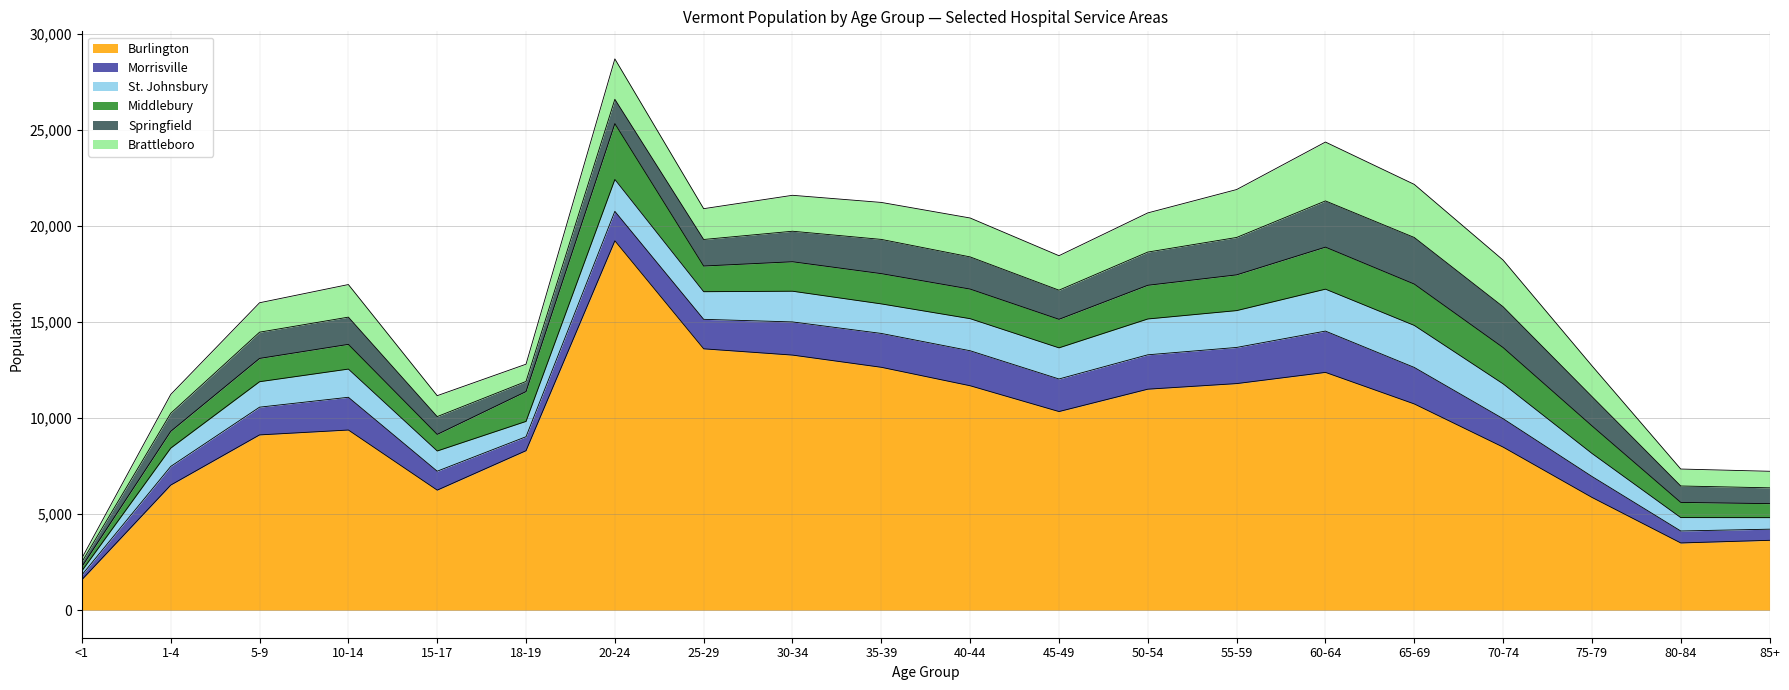

Reading left to right, extract all data points from this chart.

Burlington: <1=1587	1-4=6509	5-9=9120	10-14=9374	15-17=6245	18-19=8299	20-24=19221	25-29=13599	30-34=13273	35-39=12638	40-44=11677	45-49=10335	50-54=11499	55-59=11790	60-64=12373	65-69=10731	70-74=8485	75-79=5868	80-84=3497	85+=3635
Morrisville: <1=246	1-4=970	5-9=1443	10-14=1704	15-17=986	18-19=726	20-24=1533	25-29=1535	30-34=1726	35-39=1762	40-44=1822	45-49=1695	50-54=1789	55-59=1881	60-64=2149	65-69=1900	70-74=1478	75-79=1090	80-84=623	85+=579
St. Johnsbury: <1=213	1-4=954	5-9=1325	10-14=1467	15-17=1052	18-19=798	20-24=1658	25-29=1438	30-34=1598	35-39=1537	40-44=1669	45-49=1620	50-54=1865	55-59=1917	60-64=2182	65-69=2186	70-74=1814	75-79=1199	80-84=697	85+=600
Middlebury: <1=221	1-4=873	5-9=1212	10-14=1286	15-17=863	18-19=1552	20-24=2907	25-29=1336	30-34=1533	35-39=1574	40-44=1539	45-49=1485	50-54=1753	55-59=1860	60-64=2186	65-69=2151	70-74=1888	75-79=1435	80-84=790	85+=729
Springfield: <1=242	1-4=938	5-9=1365	10-14=1417	15-17=926	18-19=526	20-24=1265	25-29=1381	30-34=1588	35-39=1782	40-44=1675	45-49=1516	50-54=1728	55-59=1946	60-64=2406	65-69=2425	70-74=2124	75-79=1526	80-84=855	85+=823
Brattleboro: <1=199	1-4=981	5-9=1531	10-14=1696	15-17=1089	18-19=898	20-24=2102	25-29=1603	30-34=1870	35-39=1924	40-44=2025	45-49=1794	50-54=2038	55-59=2493	60-64=3063	65-69=2763	70-74=2428	75-79=1602	80-84=882	85+=861